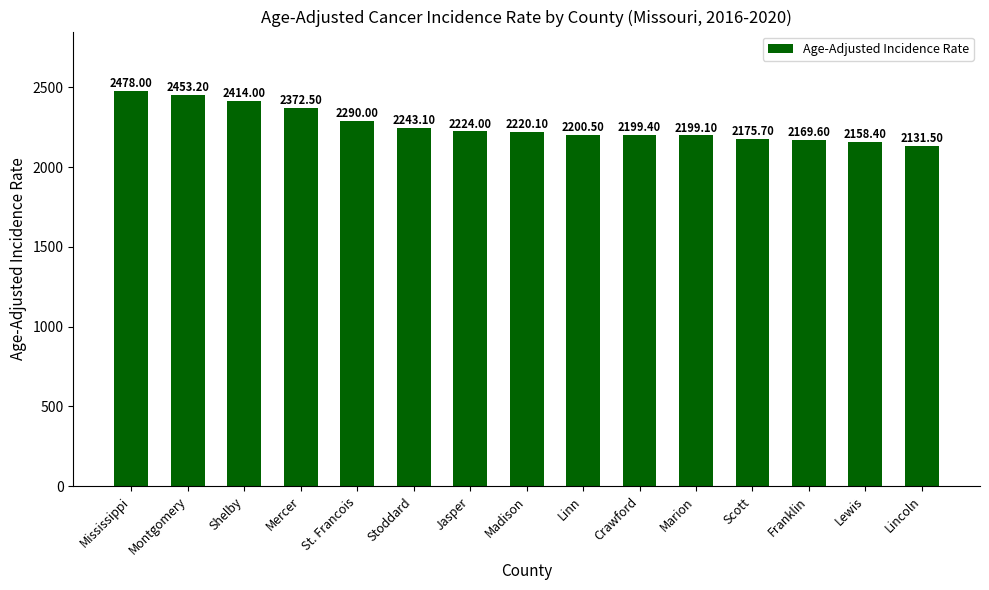

What is the difference between the second highest and minimum values?

321.7